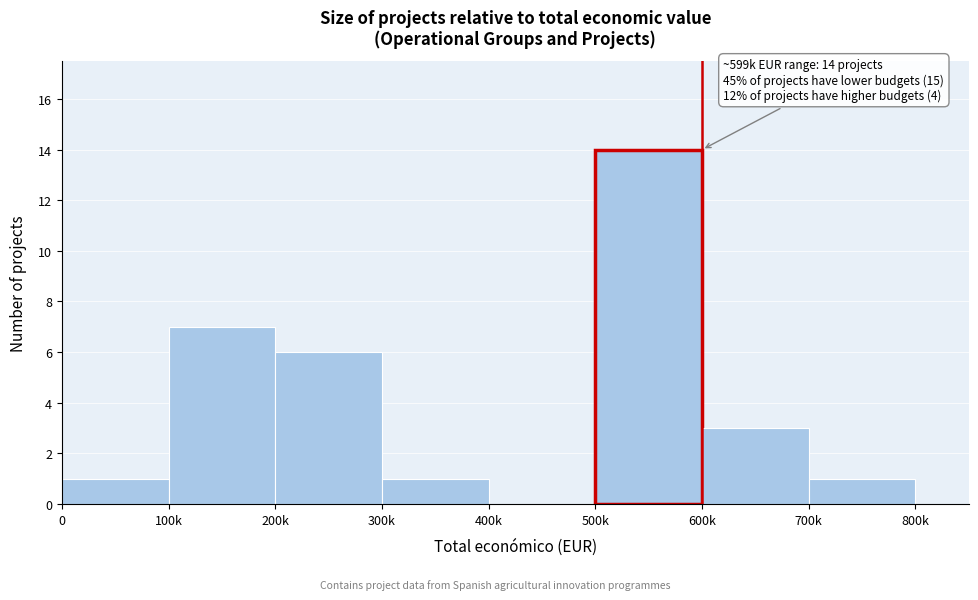

Reading left to right, transcribe all the data shown in this chart.

0=1	100k=7	200k=6	300k=1	400k=0	500k=14	600k=3	700k=1